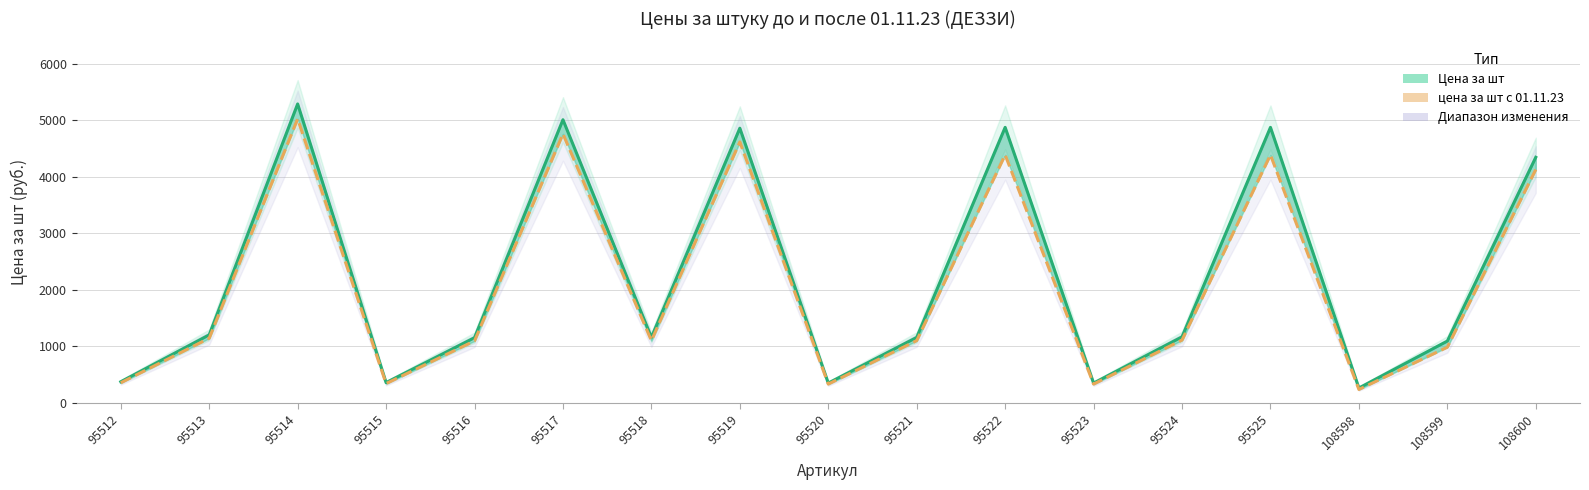

How many interior local valleys does the цена за шт с 01.11.23 series have?

5